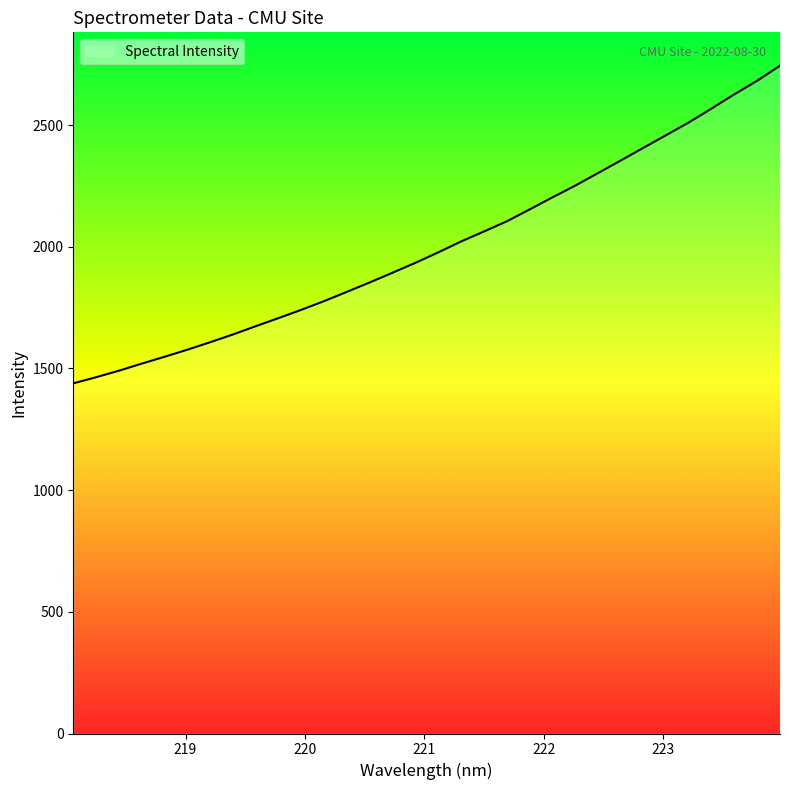

What is the average value?

2003.1